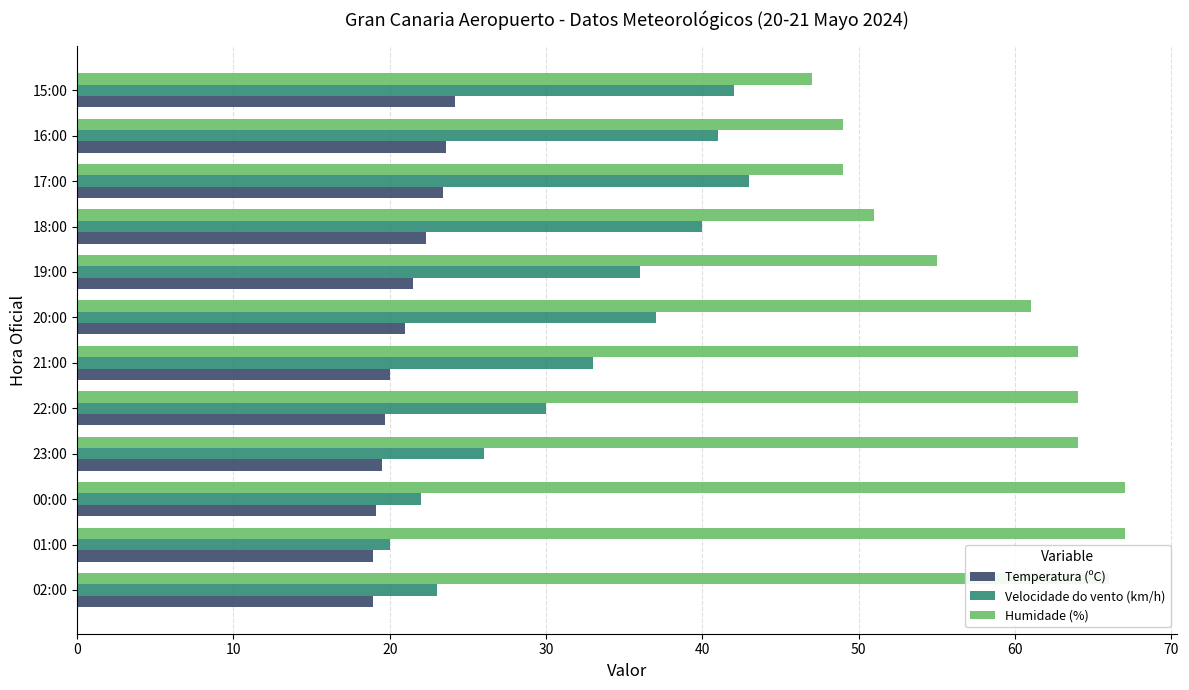

What is the difference between the second highest and second lowest values in the Humidade (%) series?

18.0